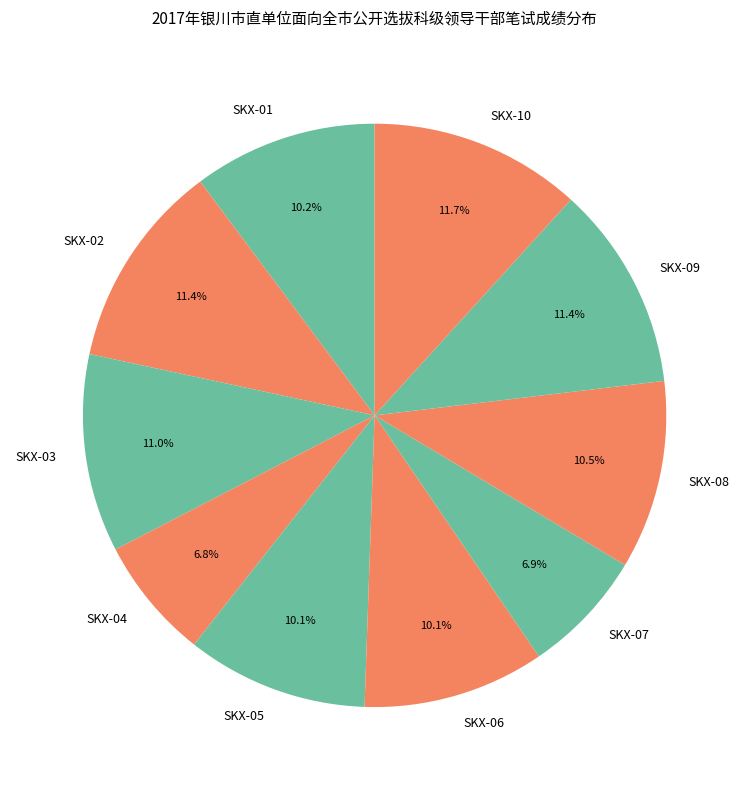

To the nearest percent, what is the average slice percentage?

10%